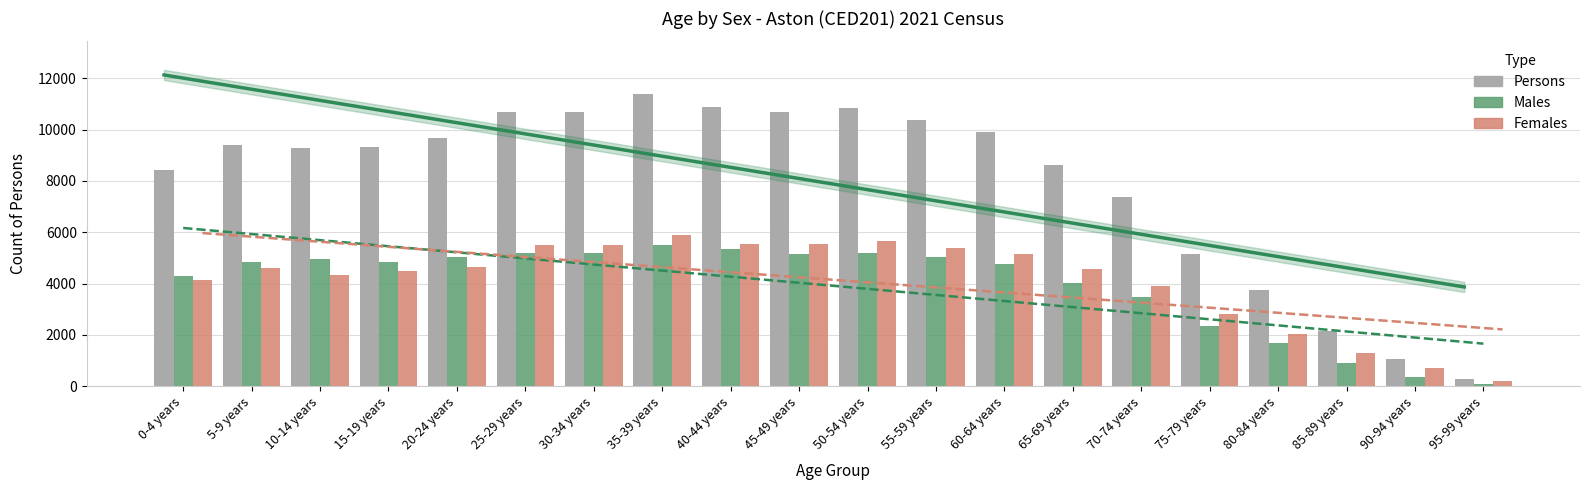

What is the total value across all series at 30-34 years?

21404